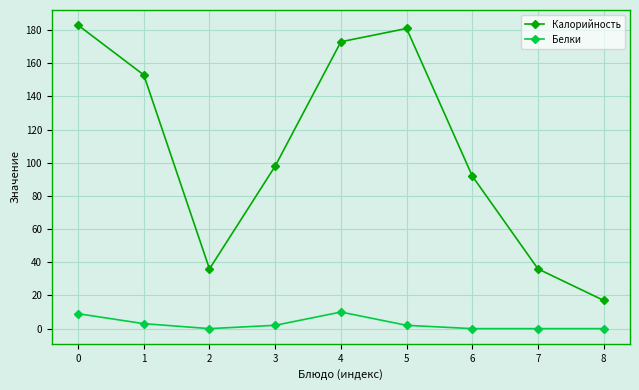

How many data points does each series have?

9